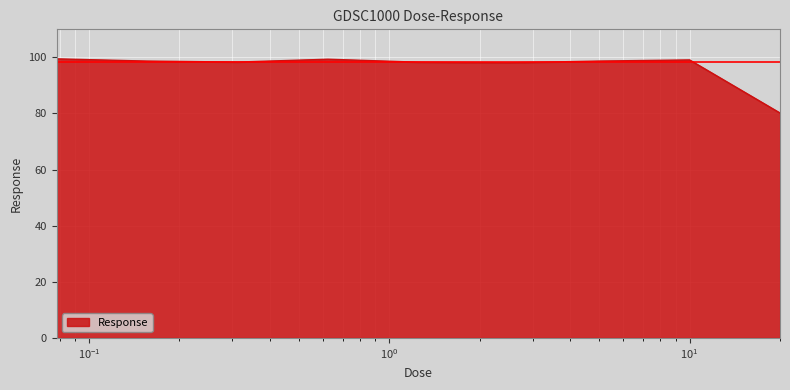

What is the maximum value shown in the chart?

99.5